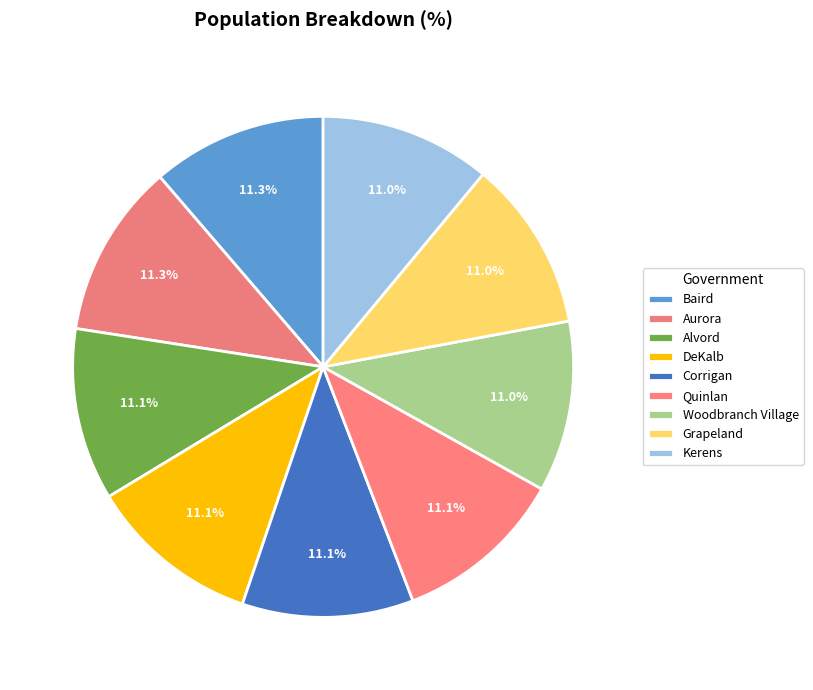

To the nearest percent, what percentage of the pie is DeKalb?

11%